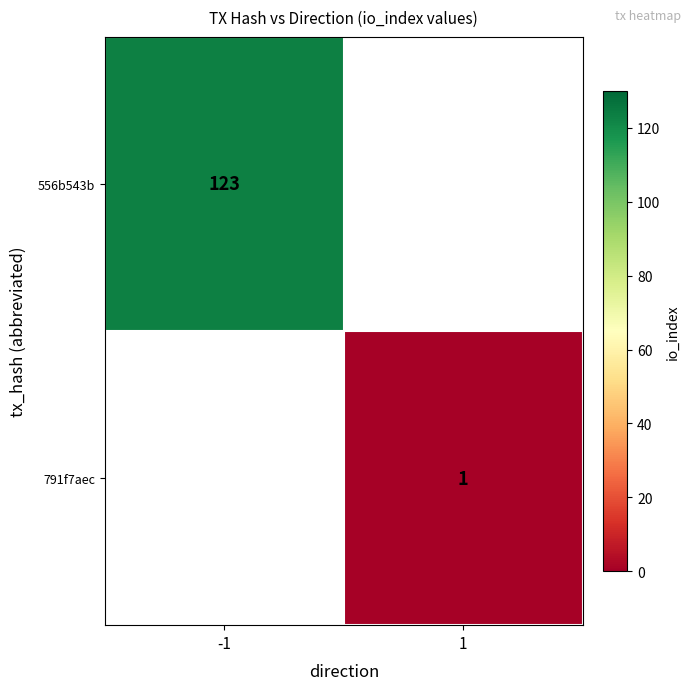

The 556b543b series shows 64 at -1. True or false?

False